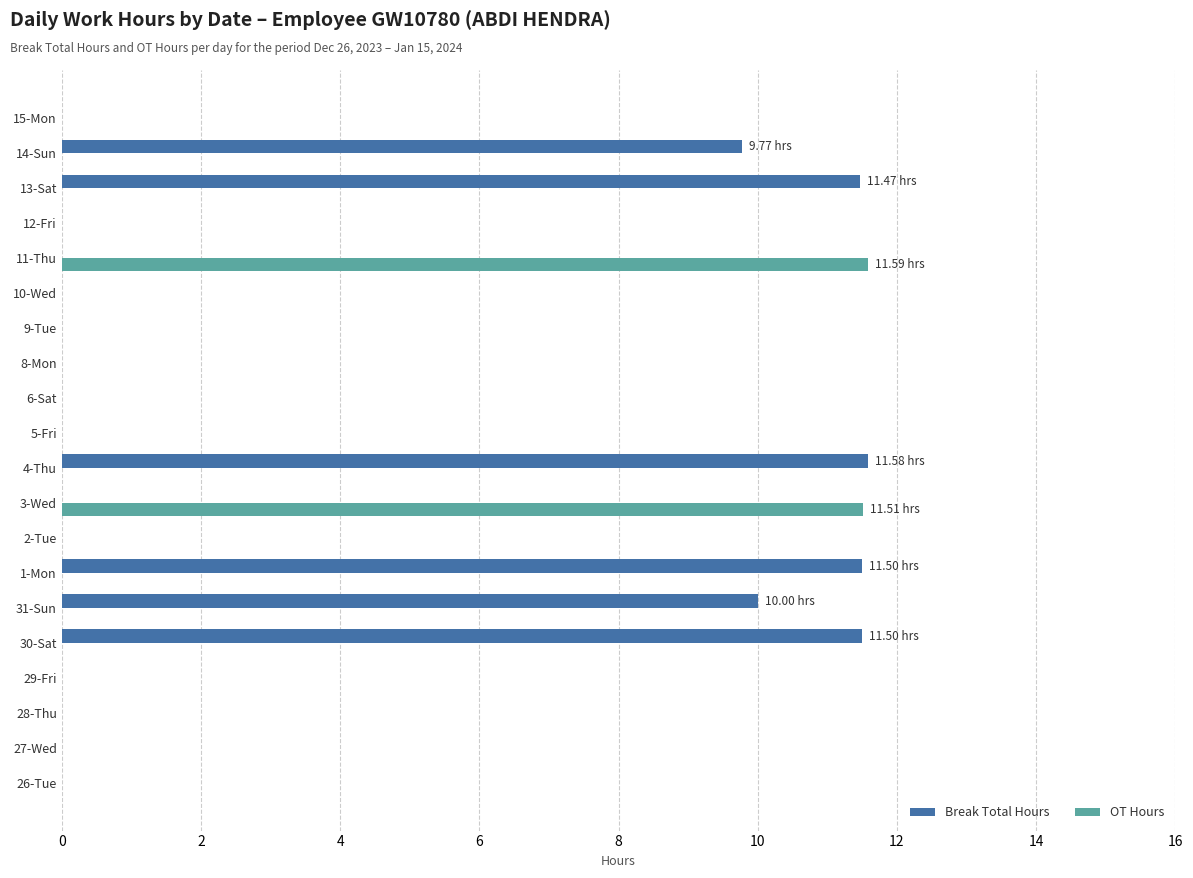

At which label is Break Total Hours closest to 5?

14-Sun